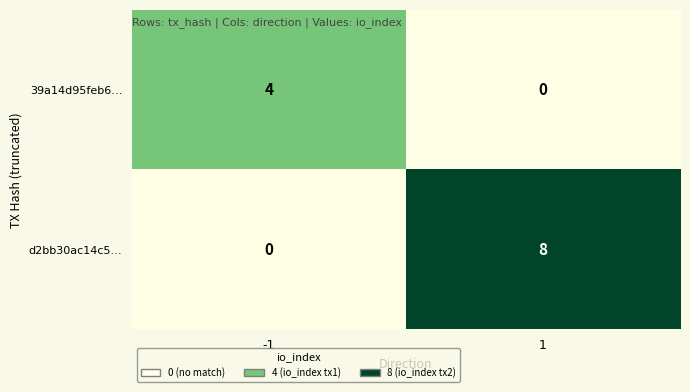

What is the maximum value for d2bb30ac14c5…?

8